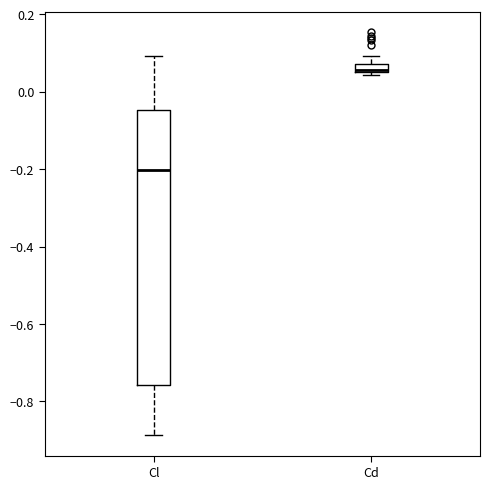

Where is the upper edge of the box for Cd on the y-axis? The values are not printed on the chart, so give them approximately, as read against the axis.

0.08